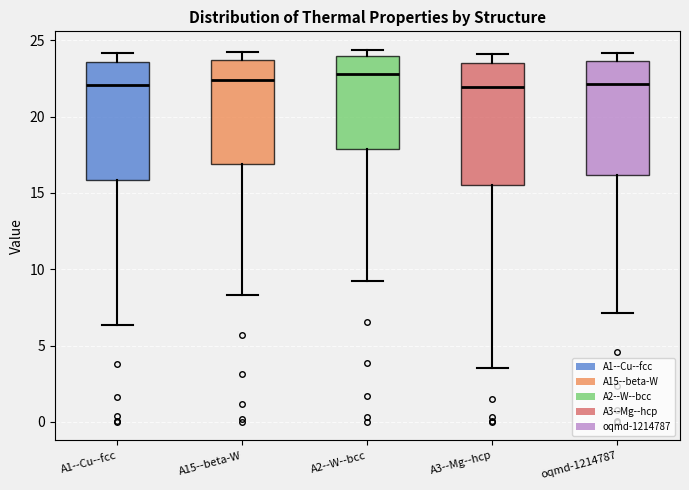

Reading left to right, transcribe this box plot: for each box, give where its median line is, the range the box spans, and where its two whiskers end, as read against the y-axis. The values are not printed on the chart, so give them approximately, as read against the axis.

A1--Cu--fcc: median 22.0, box 16.0 to 23.5, whiskers 6.5 to 24.0
A15--beta-W: median 22.5, box 17.0 to 23.5, whiskers 8.5 to 24.5
A2--W--bcc: median 23.0, box 18.0 to 24.0, whiskers 9.0 to 24.5
A3--Mg--hcp: median 22.0, box 15.5 to 23.5, whiskers 3.5 to 24.0
oqmd-1214787: median 22.0, box 16.0 to 23.5, whiskers 7.0 to 24.0